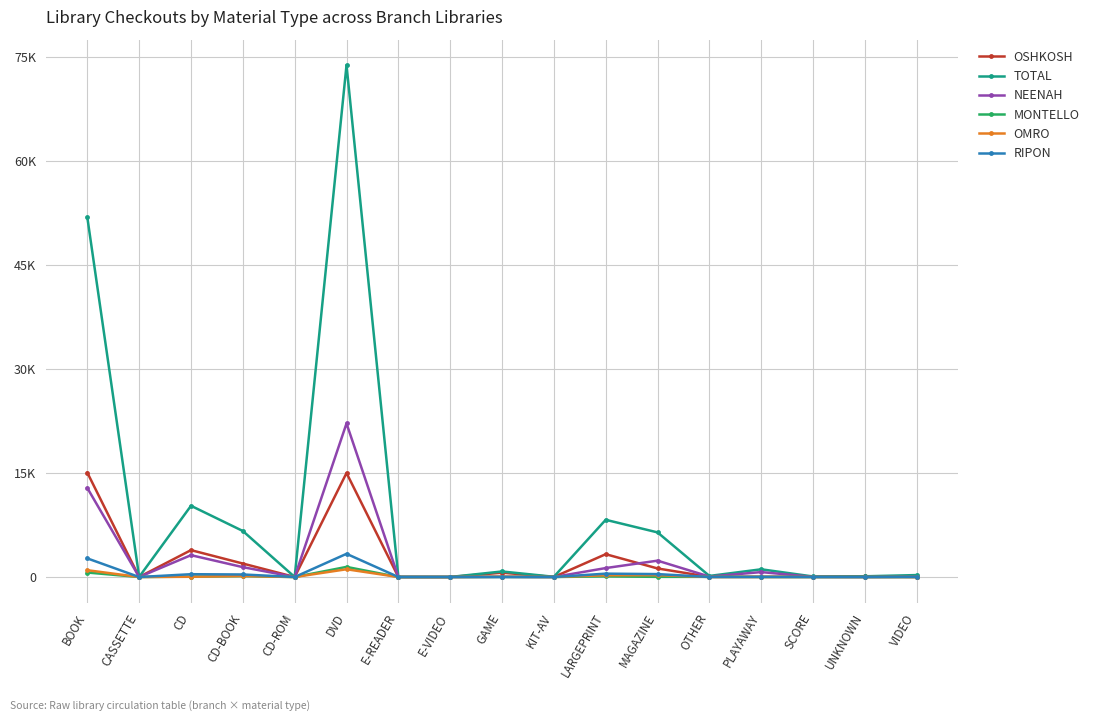

What is the label of the 12th point from the right?

DVD